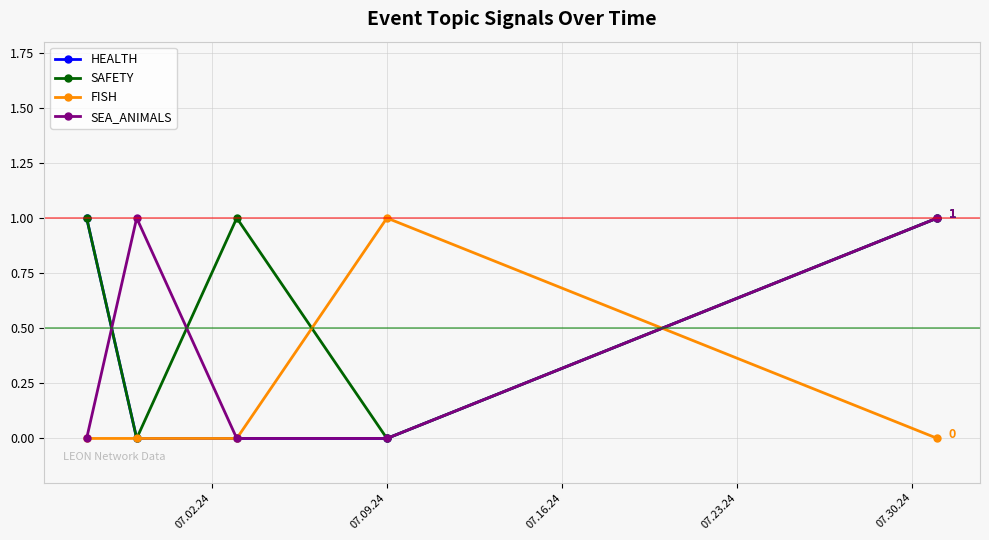

How many interior local valleys does the SAFETY series have?

2